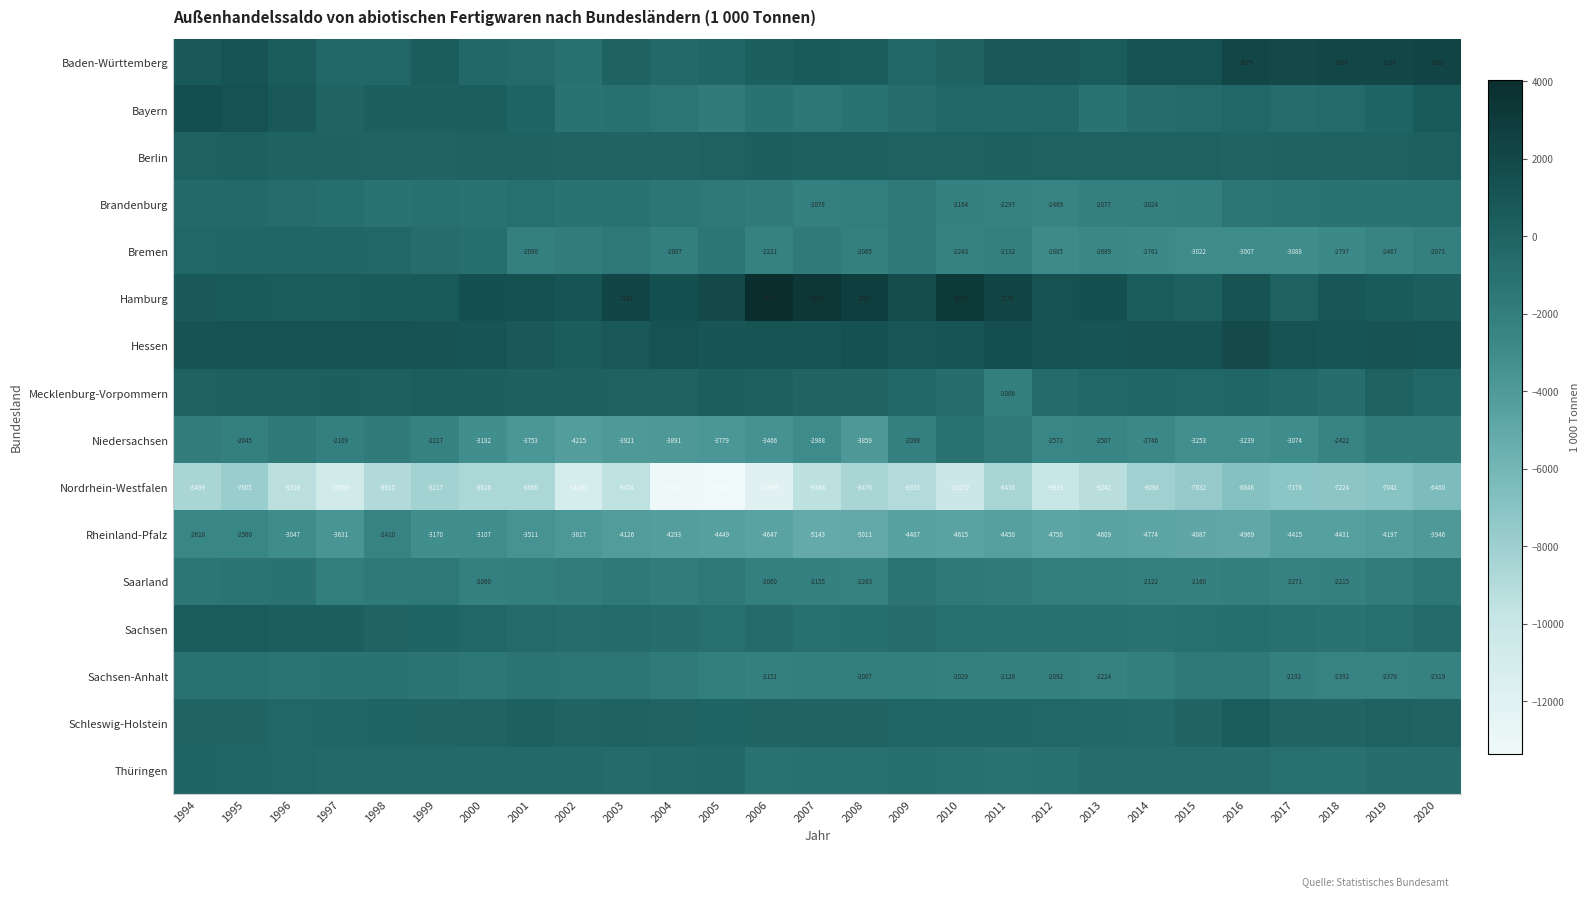

Which category has the highest value across all series?

2006